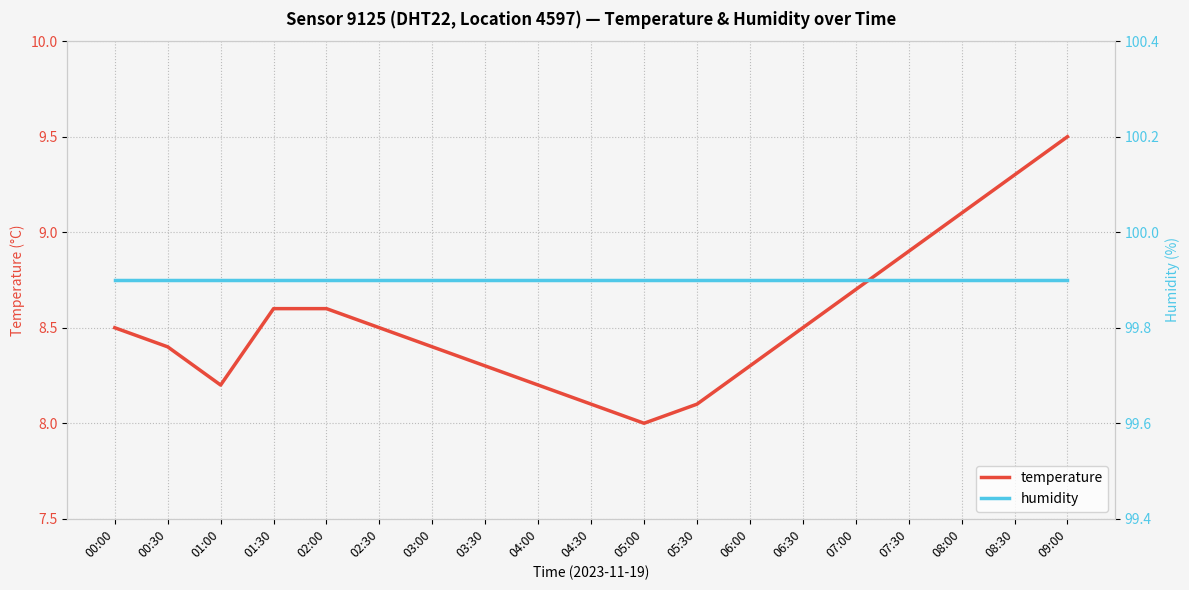

Is it true that humidity equals 99.9 at 07:00?

True